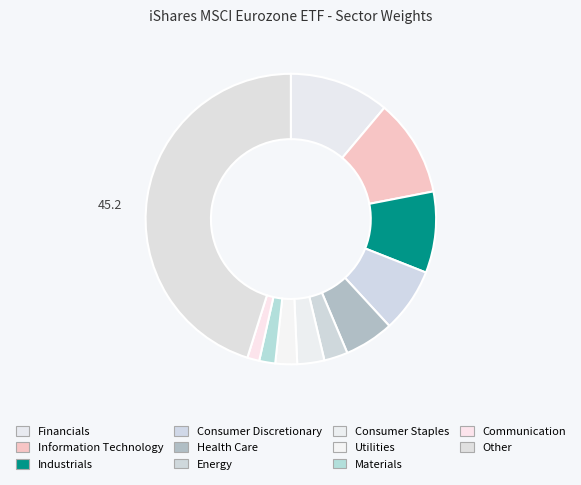

Is Consumer Discretionary the majority of the pie?

No